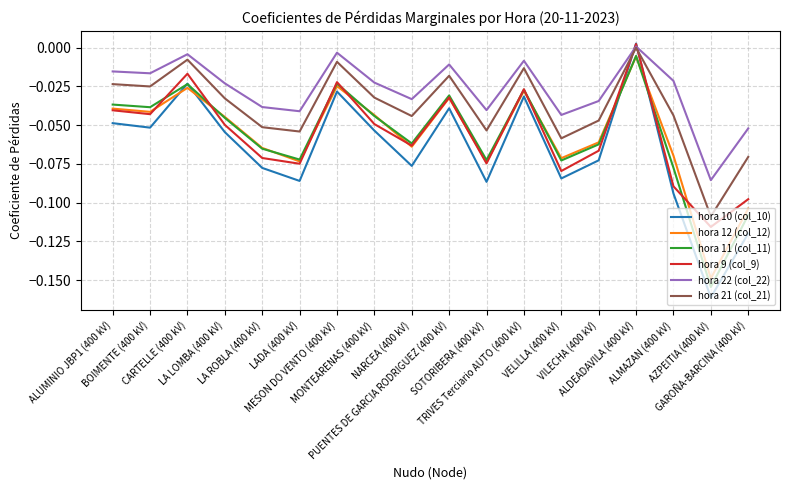

Which series has the largest range (max minus min)?

hora 10 (col_10)